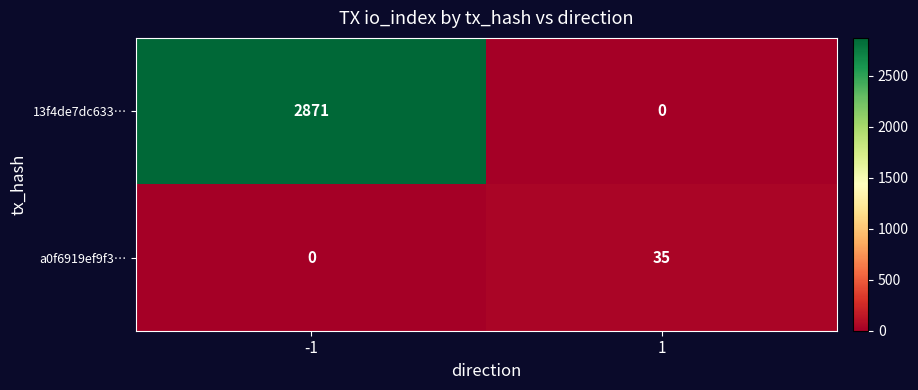

The value of a0f6919ef9f3… at -1 is -20. True or false?

False